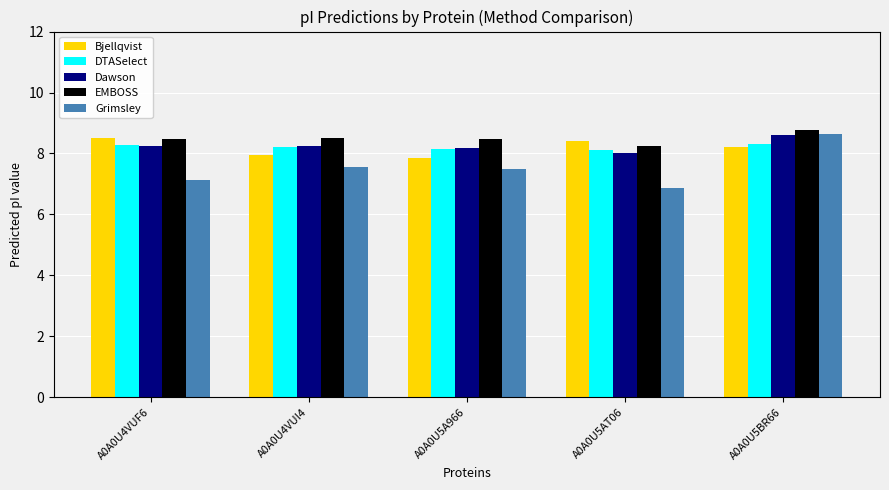

Which category has the highest value in the Grimsley series?

A0A0U5BR66